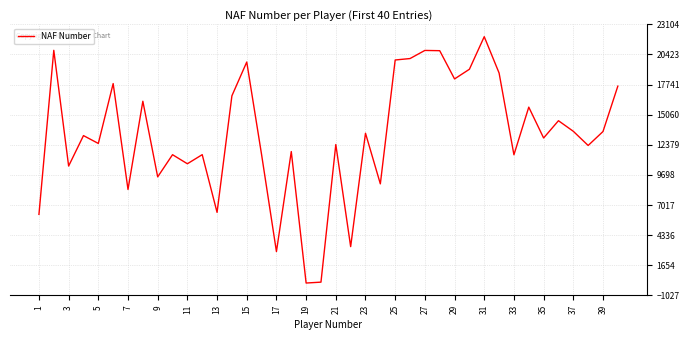

Does the chart have visible grid lines?

Yes